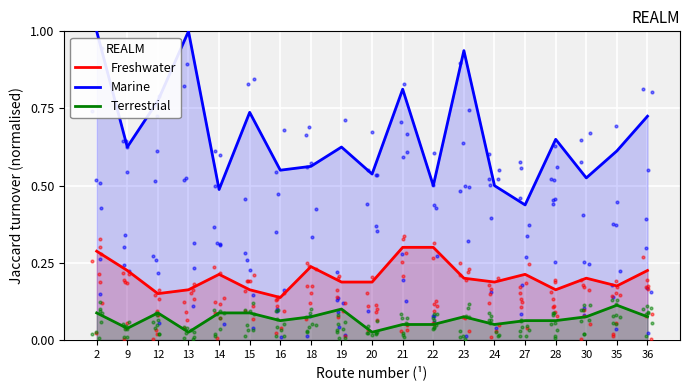

Which series contains the lowest Y value?

Terrestrial